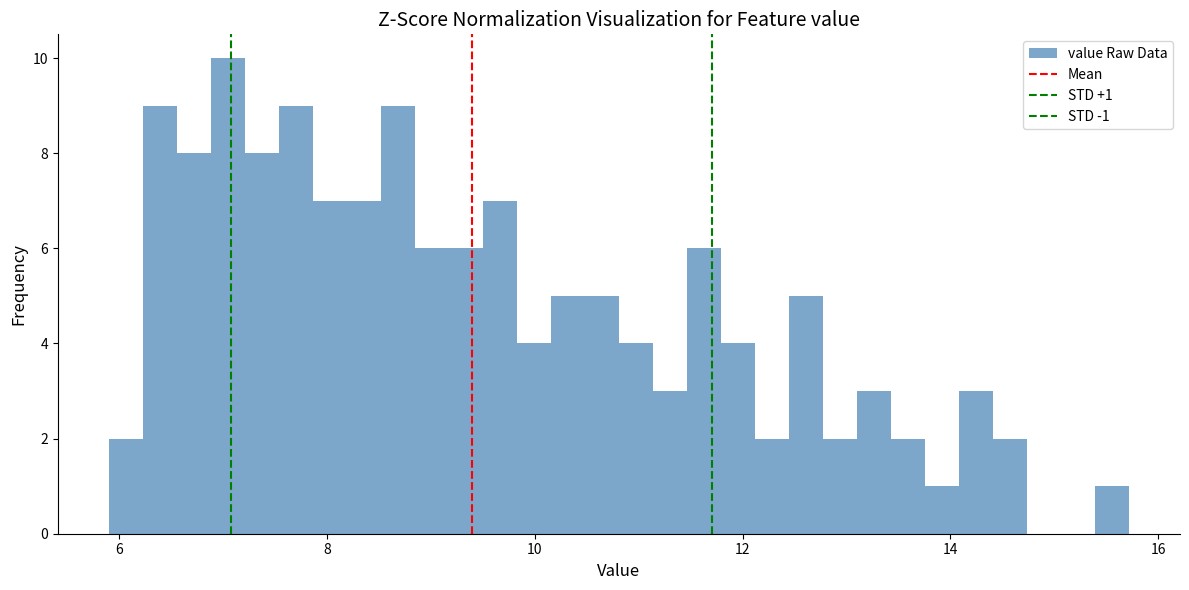

Around what value on the x-axis is the tallest bar? Give the approximate position of its centre, as read against the axis.

7.0